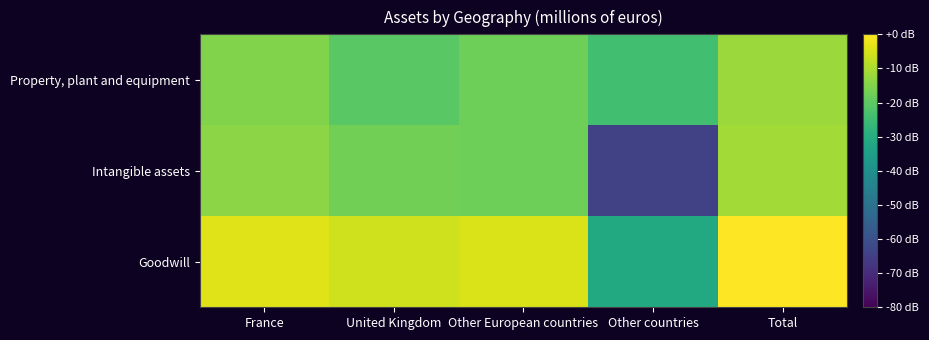

Count the number of data series in this chart.

3